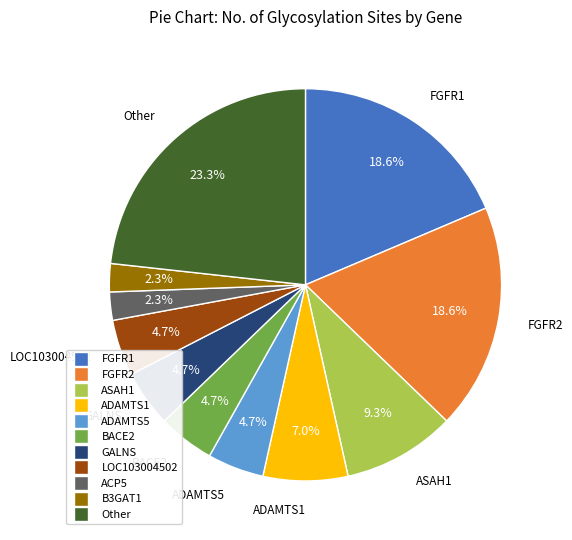

Is there any slice that represents more than half of the pie?

No